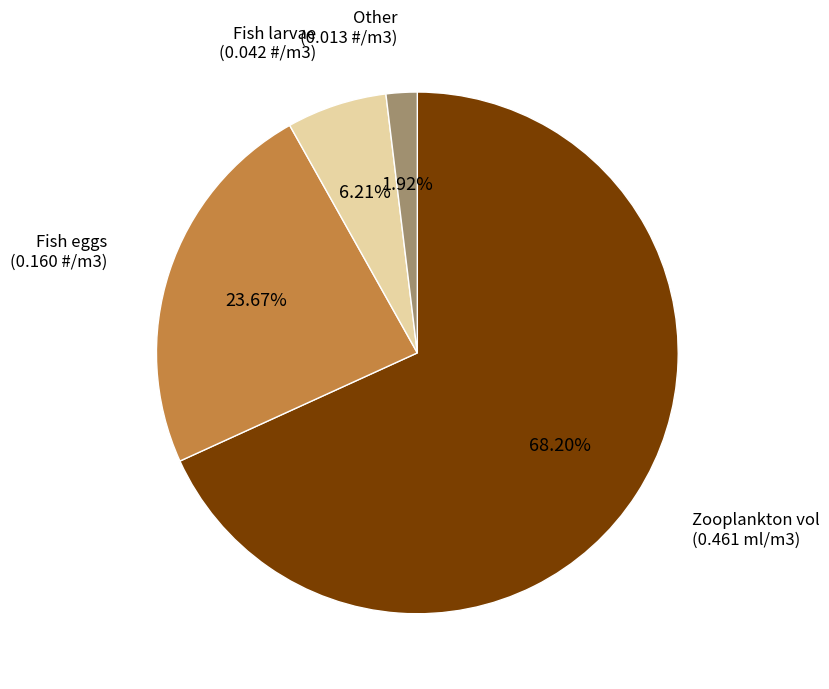

Which has a higher value, Other (0.013 #/m3) or Zooplankton vol (0.461 ml/m3)?

Zooplankton vol (0.461 ml/m3)